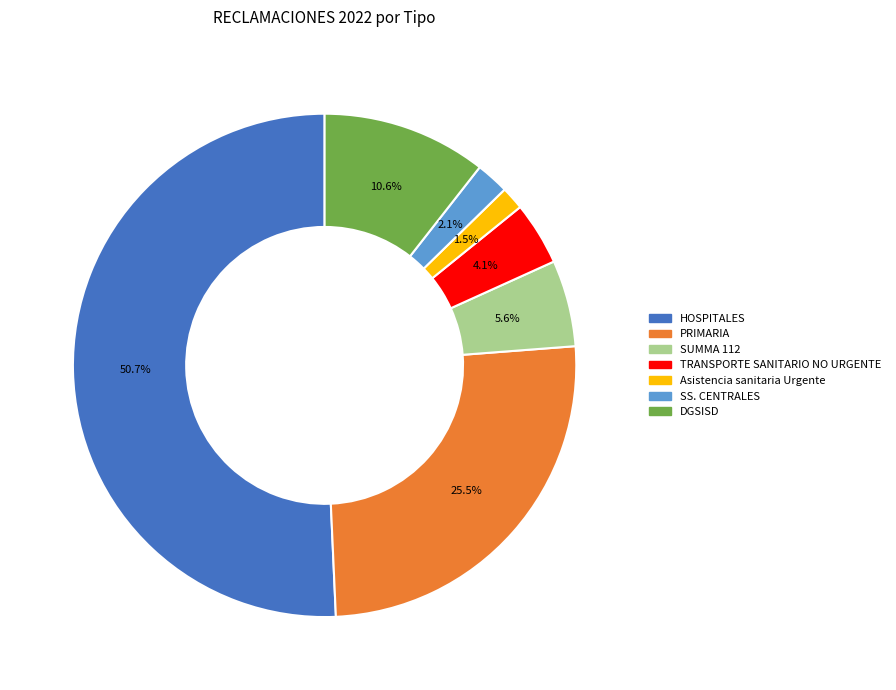

To the nearest percent, what percentage of the pie is SS. CENTRALES?

2%